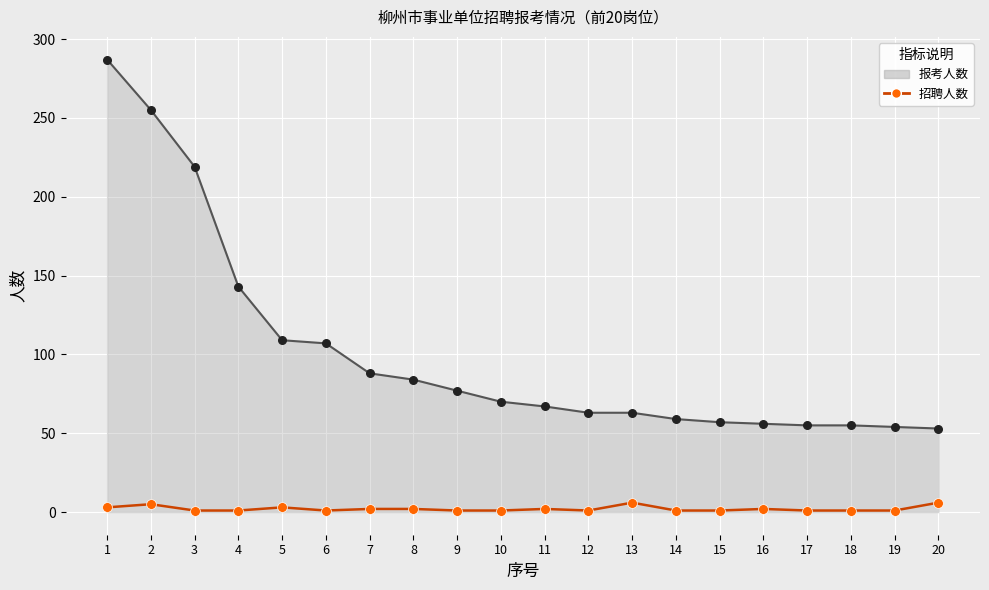

Which series has the largest range (max minus min)?

报考人数